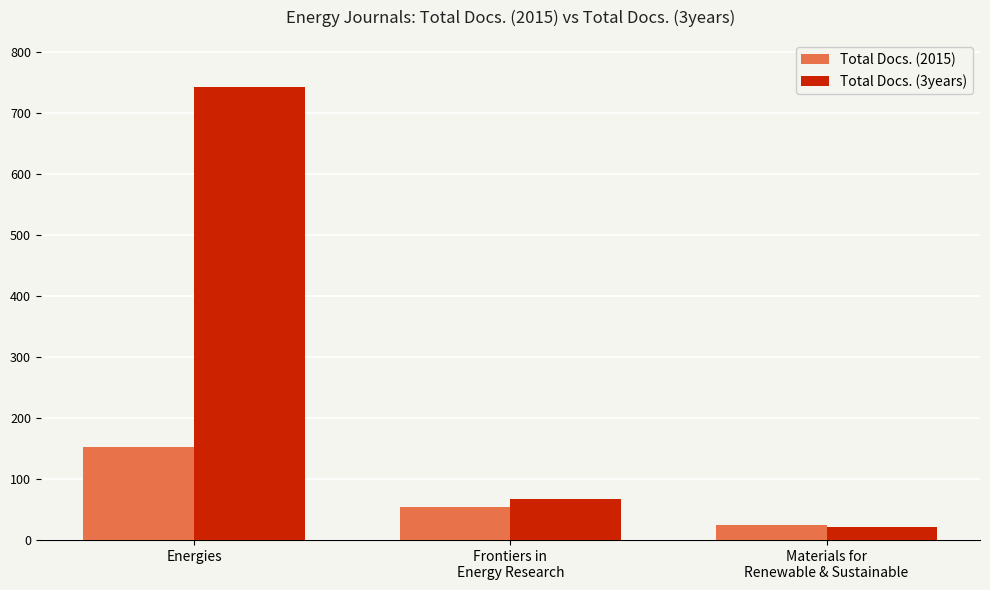

Reading left to right, list all the values displayed in this chart.

Total Docs. (2015): 152	55	24
Total Docs. (3years): 742	68	21